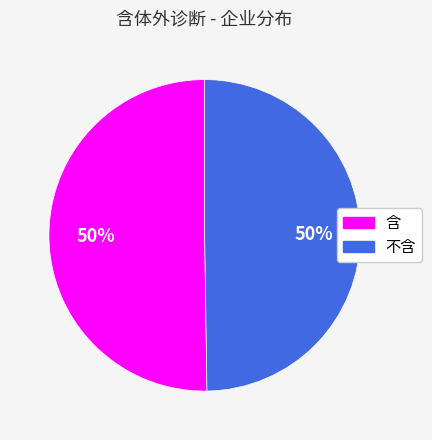

The 含 slice represents 50% of the pie. True or false?

True